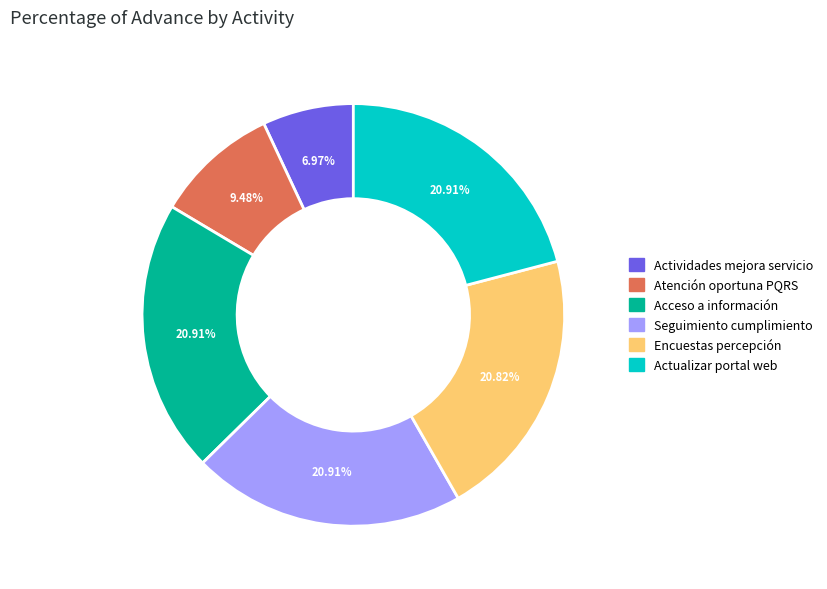

How many slices are in this pie chart?

6